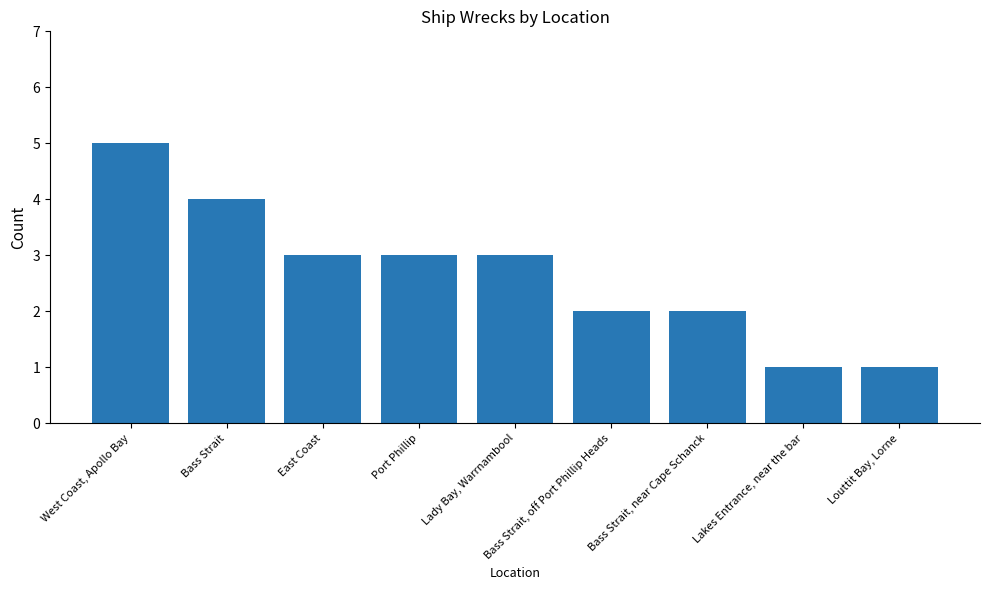

How many data points does each series have?

9